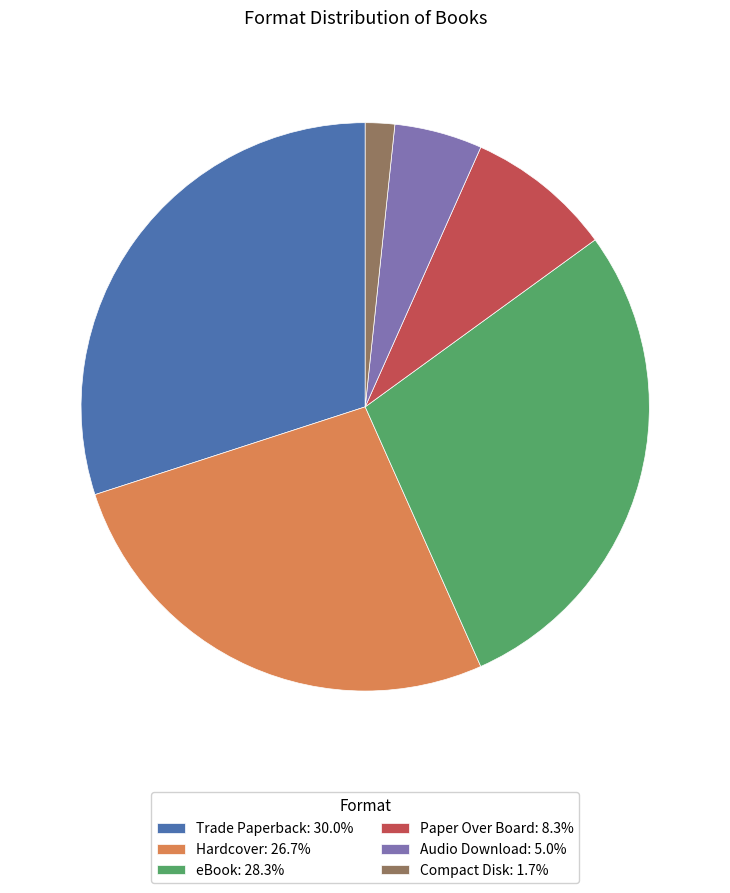

Does any single category account for the majority?

No